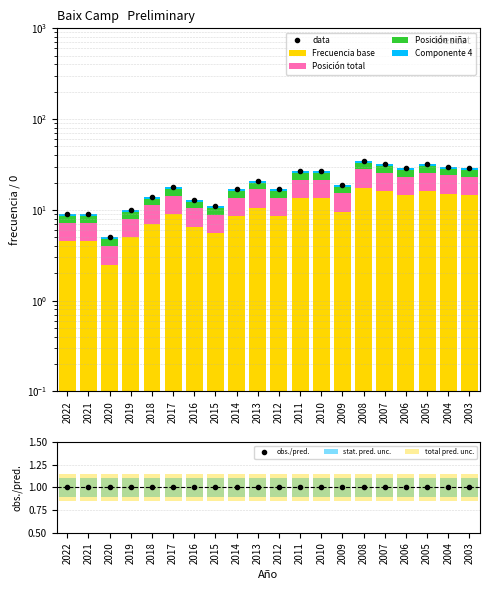

How many bars are there in total?

20